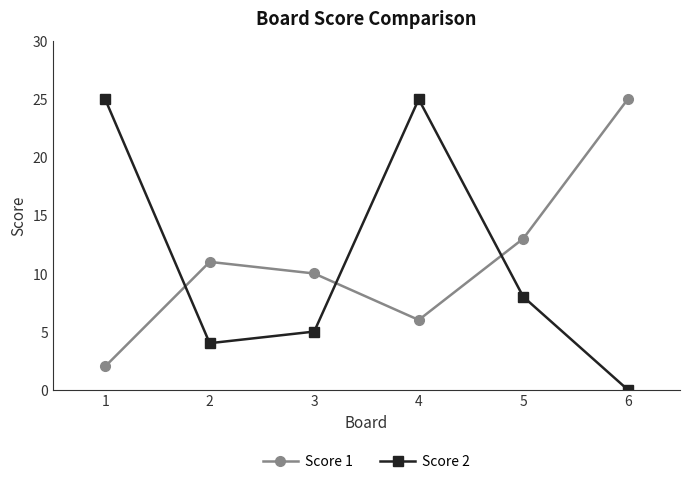

Between 2 and 6, which series saw the biggest shift?

Score 1